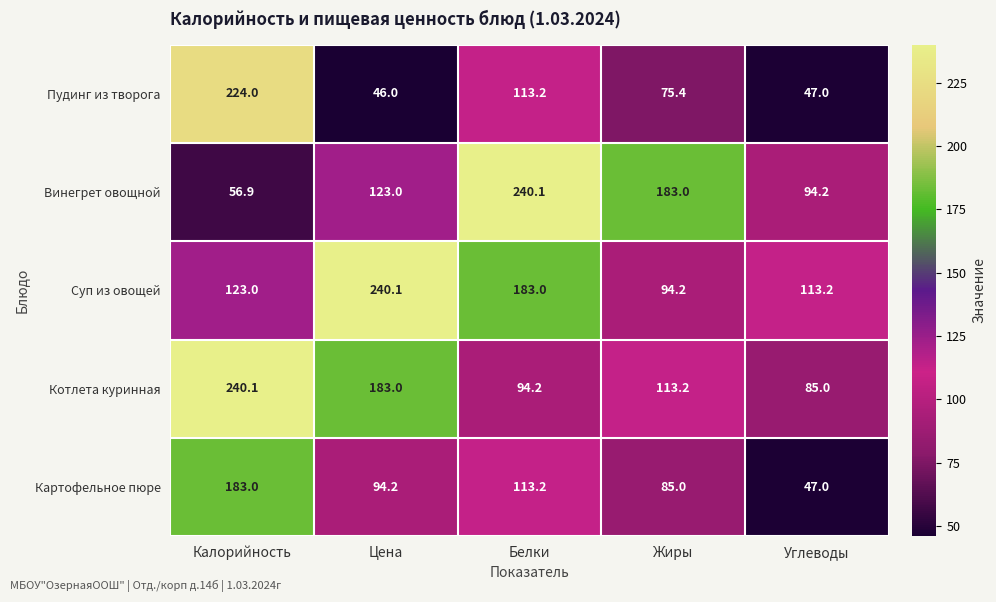

Reading left to right, transcribe all the data shown in this chart.

Пудинг из творога: 224.0	46.0	113.2	75.4	47.0
Винегрет овощной: 56.9	123.0	240.1	183.0	94.2
Суп из овощей: 123.0	240.1	183.0	94.2	113.2
Котлета куринная: 240.1	183.0	94.2	113.2	85.0
Картофельное пюре: 183.0	94.2	113.2	85.0	47.0